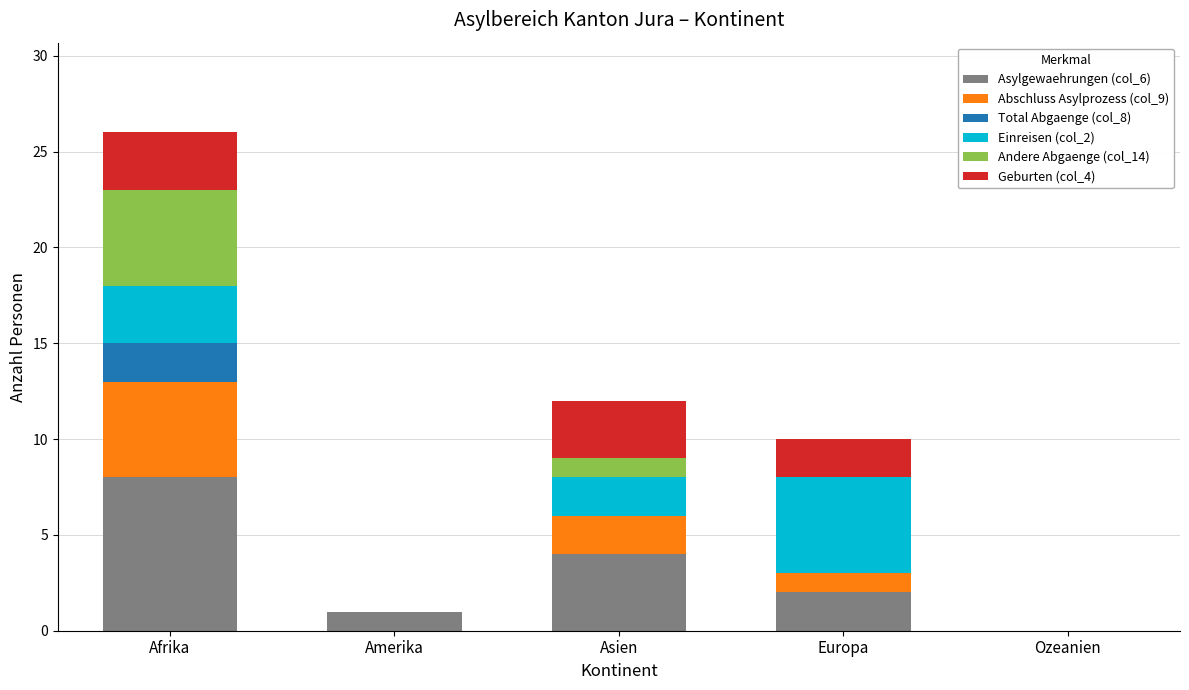

Does the chart contain stacked bars?

Yes